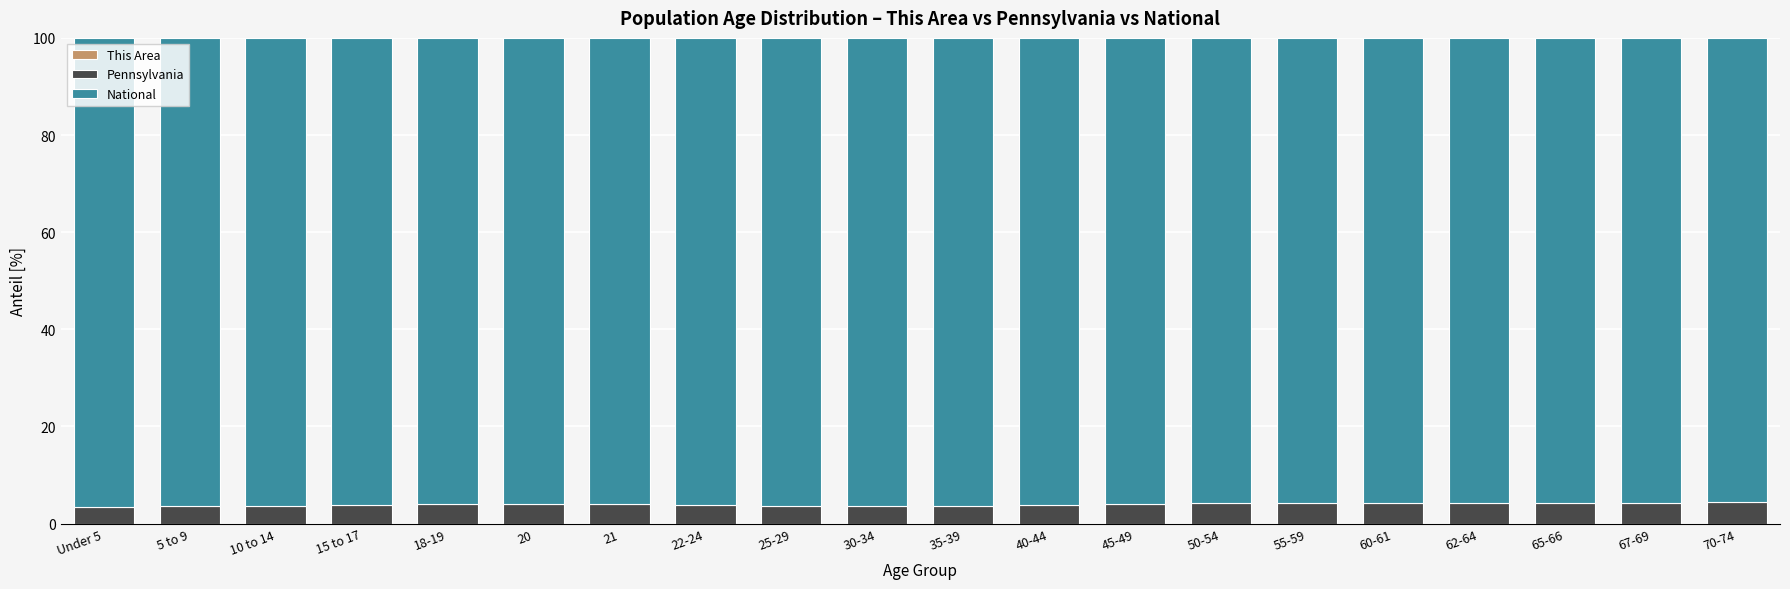

How many distinct data groups are displayed?

3